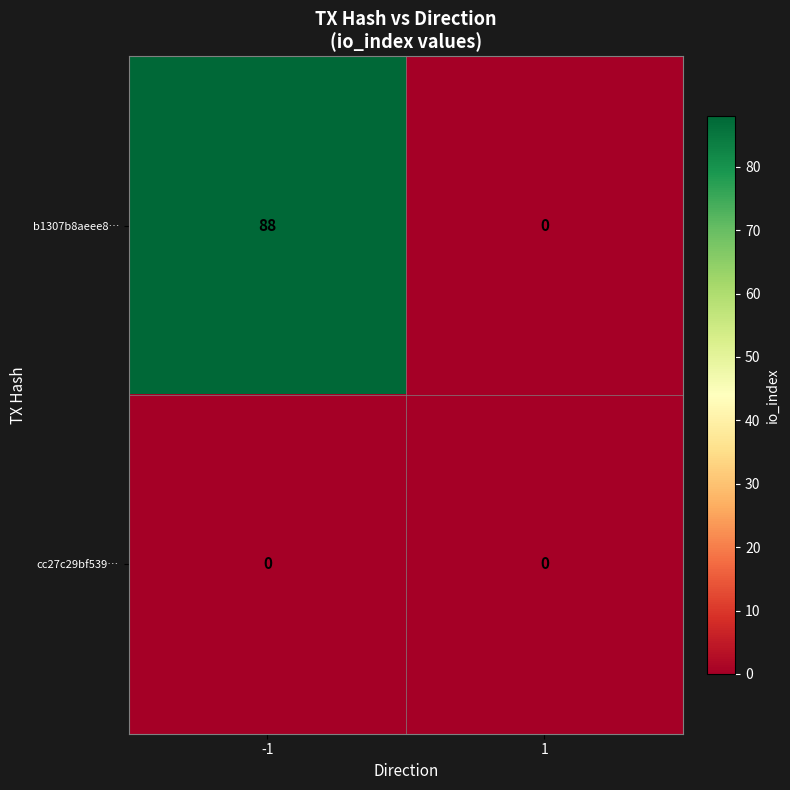

Which series has the largest total across all categories?

b1307b8aeee8…